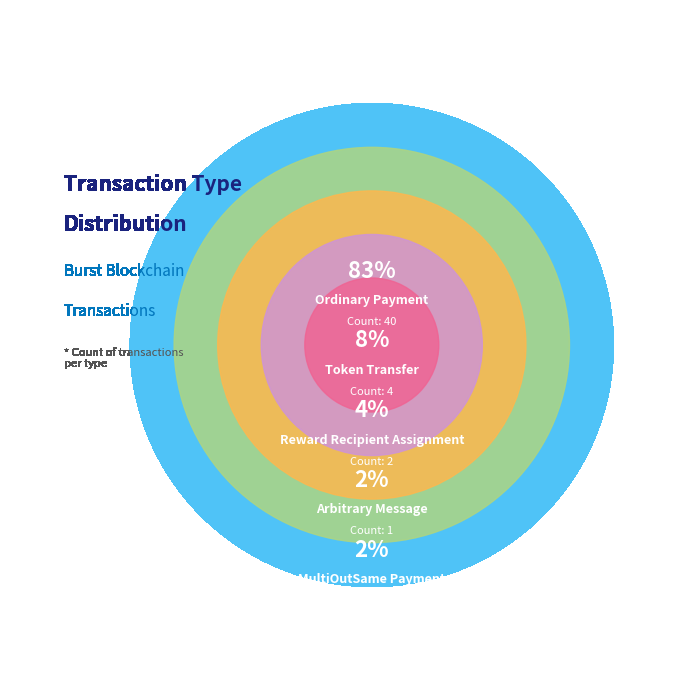

How many segments does this pie chart have?

5